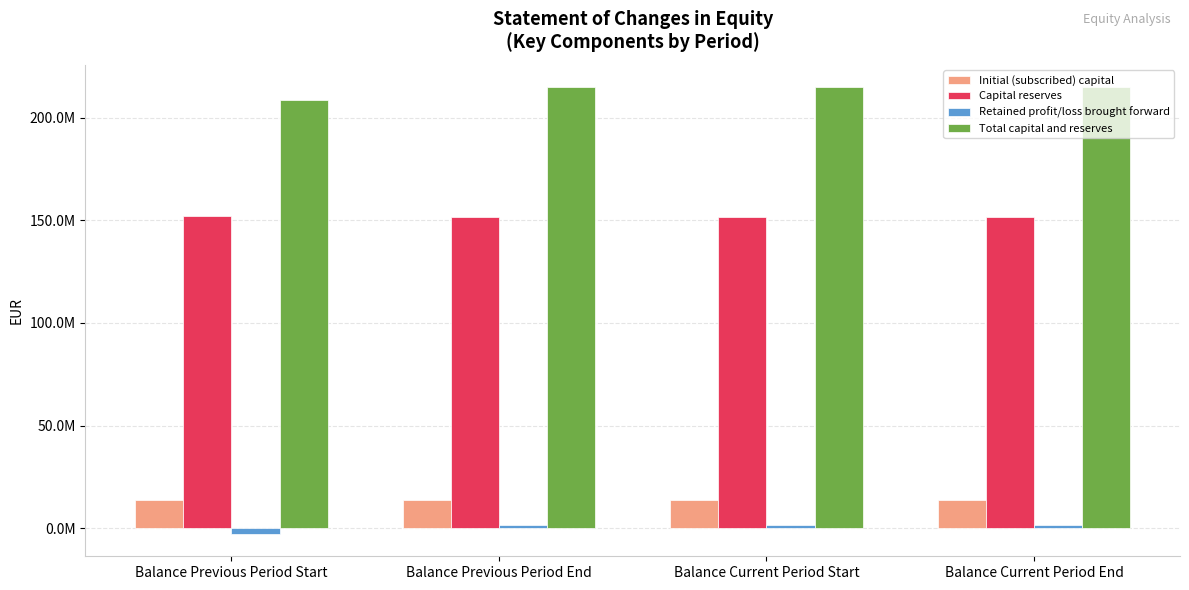

What is the value of the Total capital and reserves bar at the 2nd from the left?

214765541